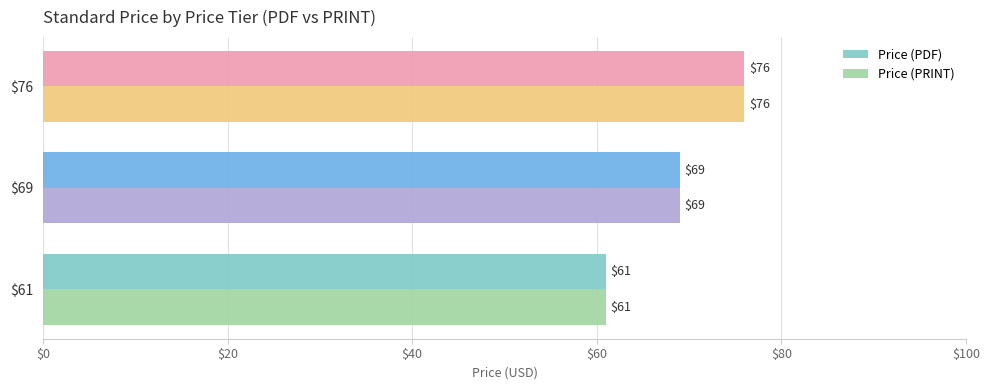

True or false: Price (PDF) has a value of 45 at $76.

False